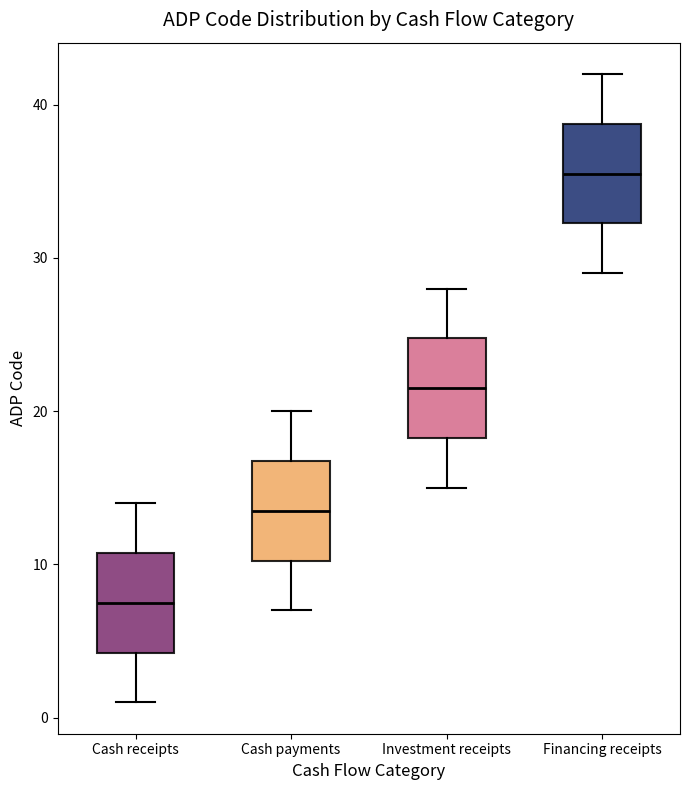

Which box's median line is the lowest?

Cash receipts